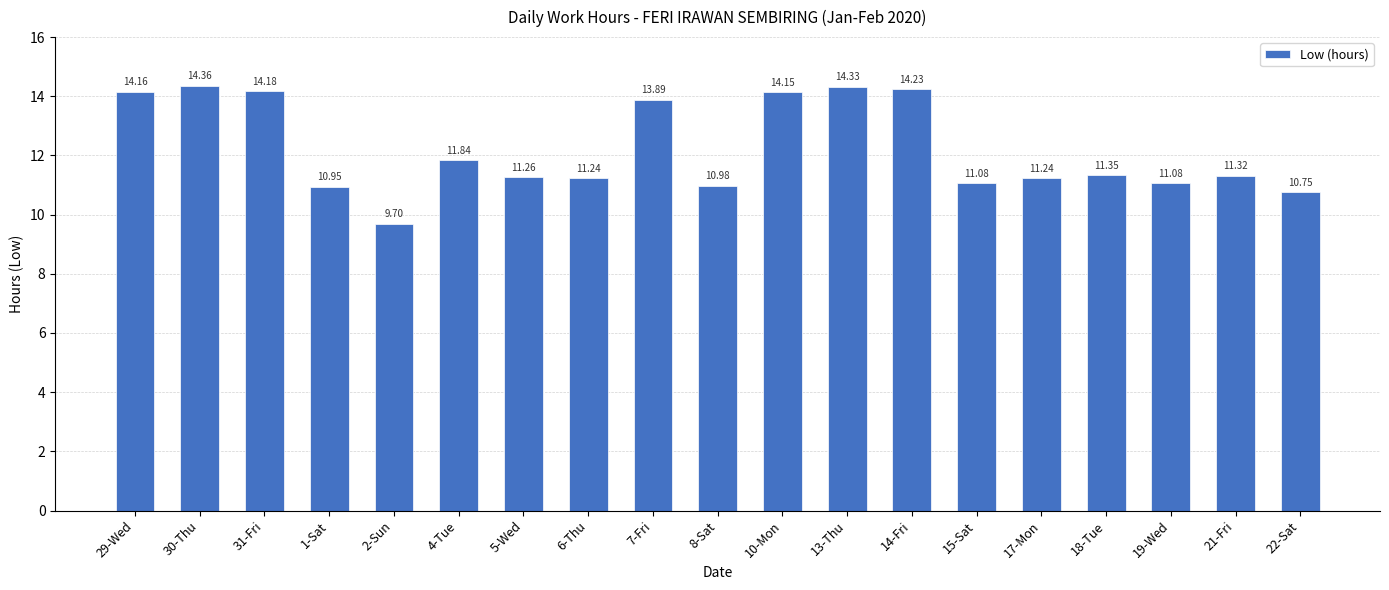

What is the difference between the second highest and second lowest values?

3.6